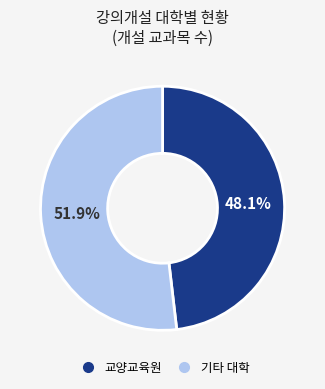

Is there any slice that represents more than half of the pie?

Yes